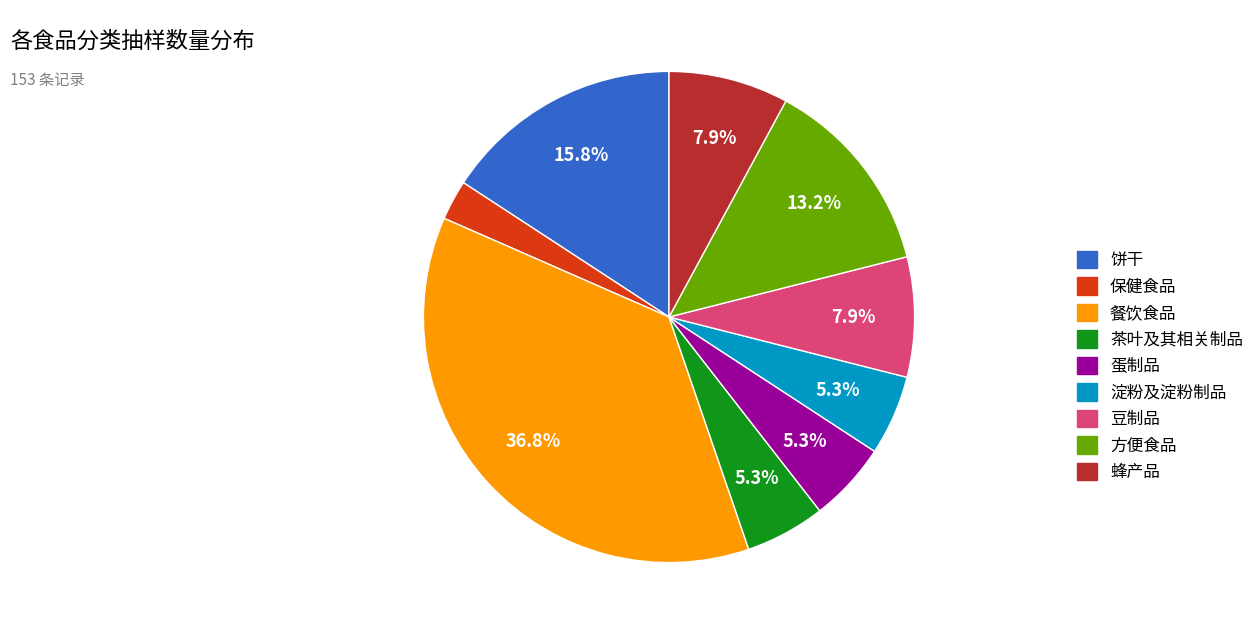

To the nearest percent, what is the combined percentage of 淀粉及淀粉制品 and 豆制品?

13%